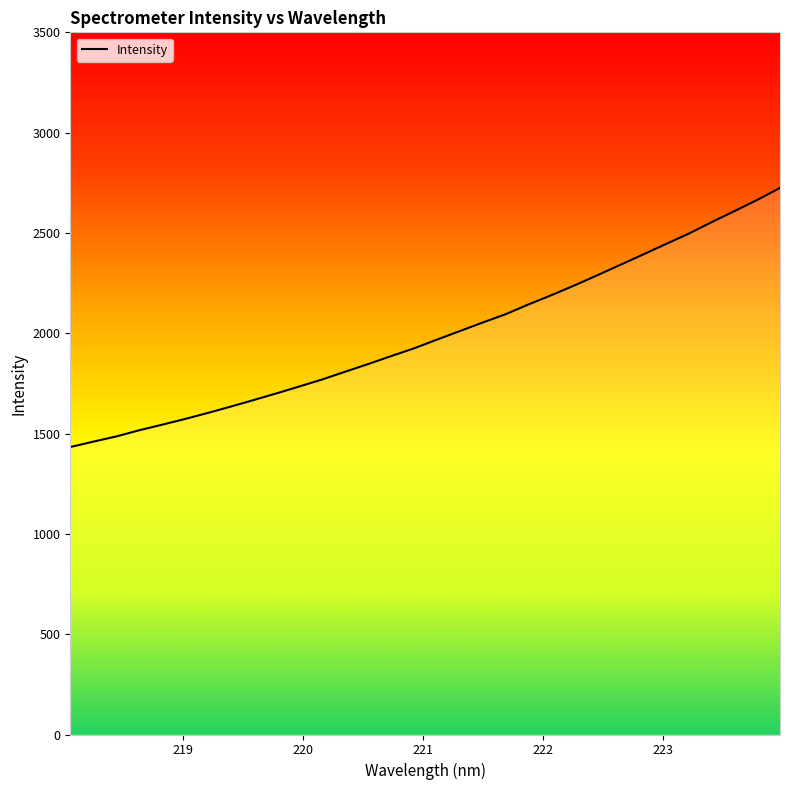

How many values exceed 1968?

16